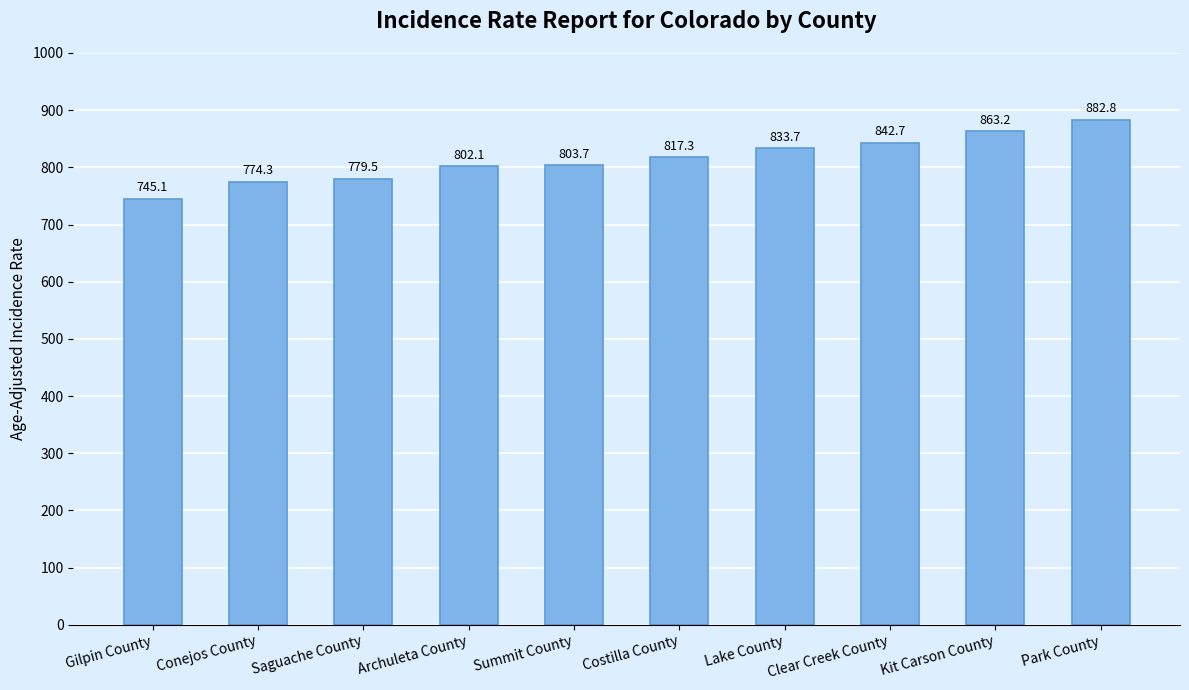

Read the value at Conejos County.

774.3